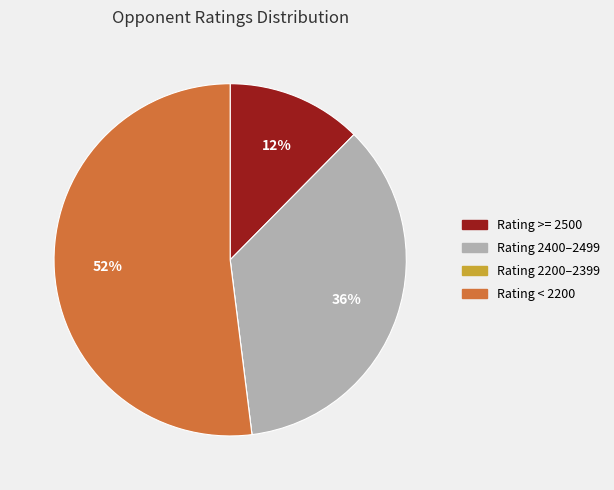

To the nearest percent, what is the average slice percentage?

25%